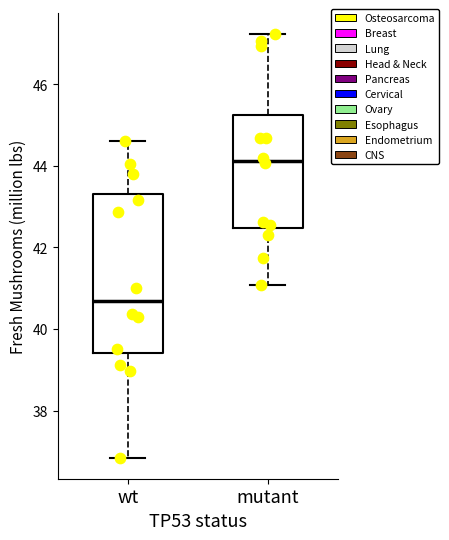

Which box's median line is the lowest?

wt